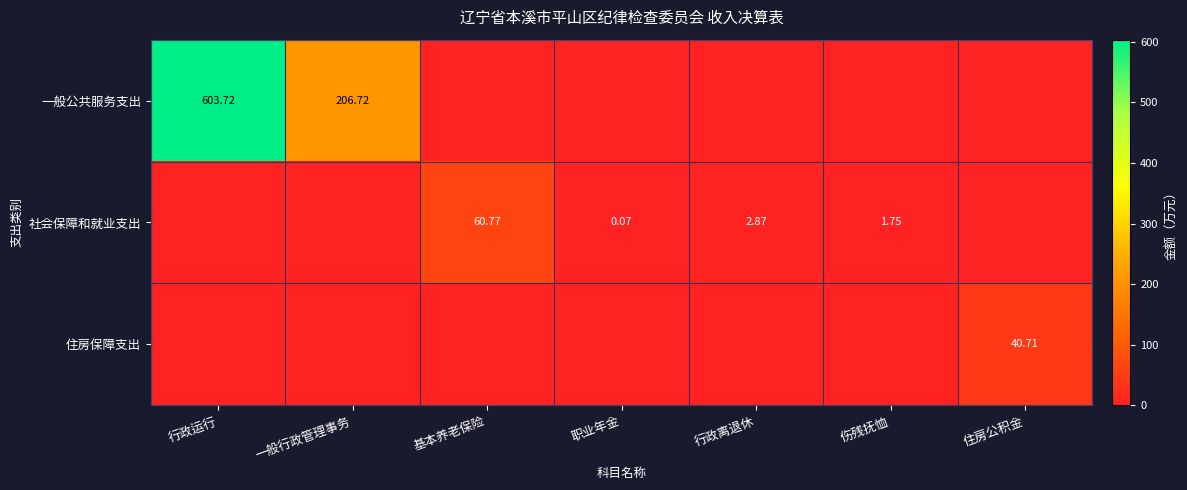

At which label is 住房保障支出 closest to 20?

行政运行